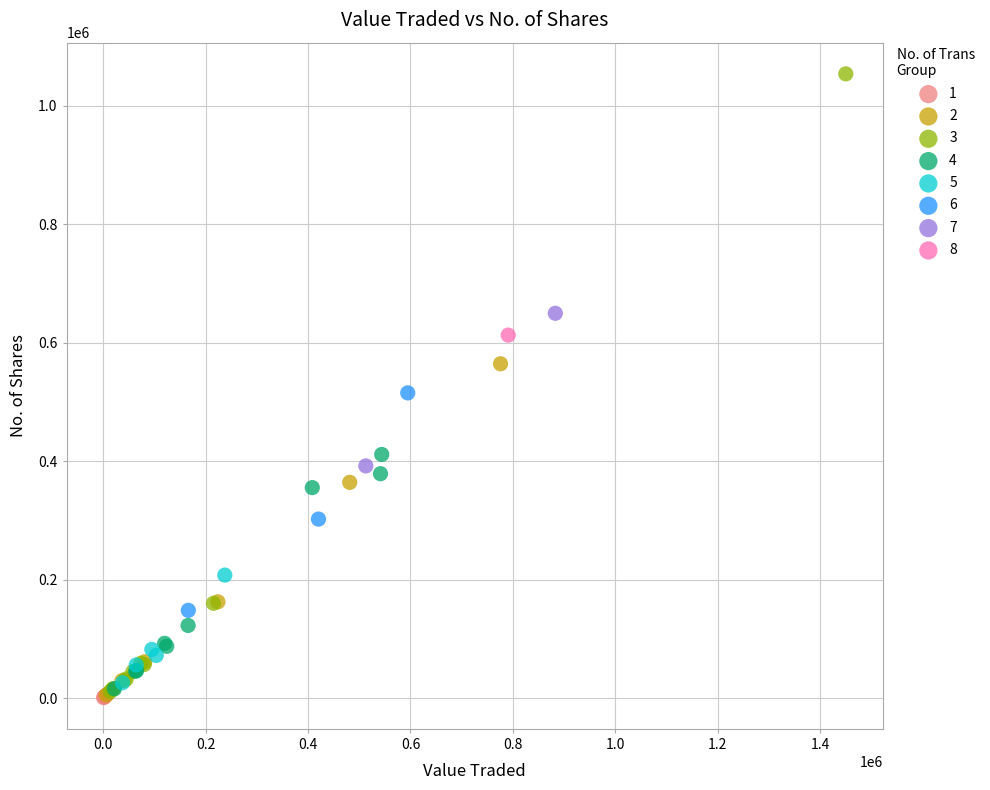

Which series reaches the maximum Y coordinate?

3